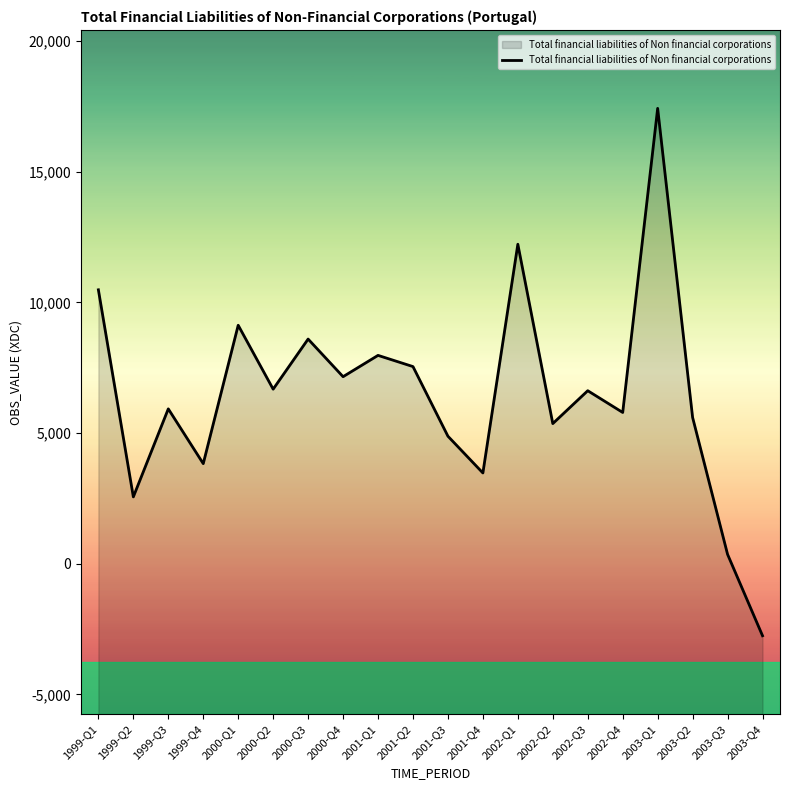

List the labels in order of value, largest first.

2003-Q1, 2002-Q1, 1999-Q1, 2000-Q1, 2000-Q3, 2001-Q1, 2001-Q2, 2000-Q4, 2000-Q2, 2002-Q3, 1999-Q3, 2002-Q4, 2003-Q2, 2002-Q2, 2001-Q3, 1999-Q4, 2001-Q4, 1999-Q2, 2003-Q3, 2003-Q4